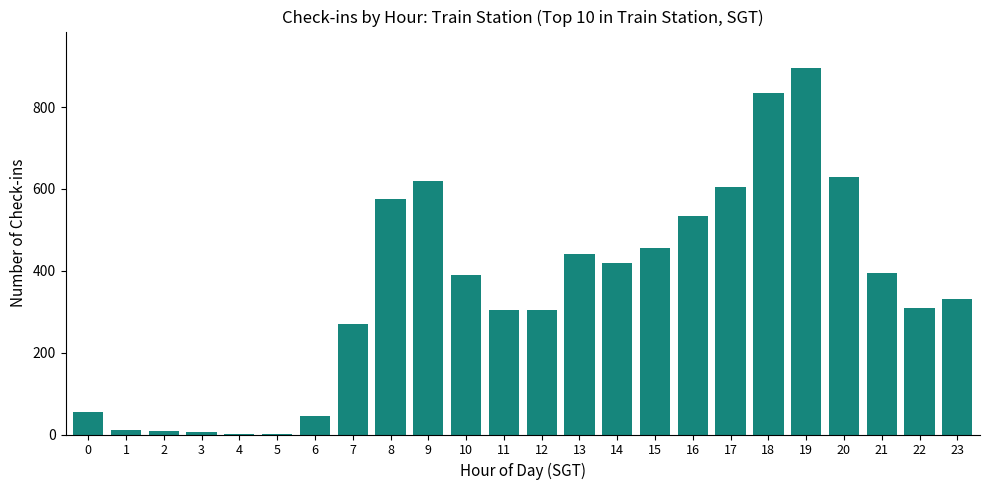

The value at 8 is 1030. True or false?

False